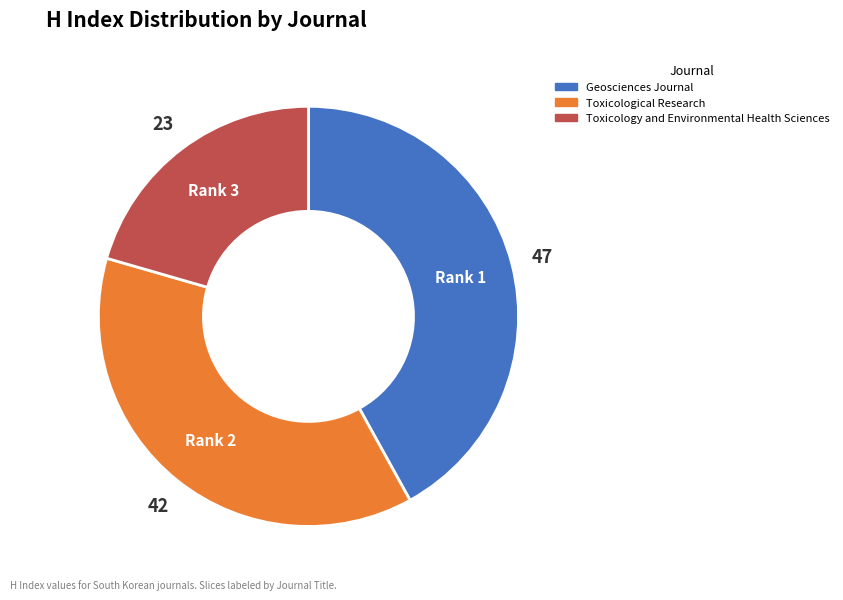

Is there any slice that represents more than half of the pie?

No